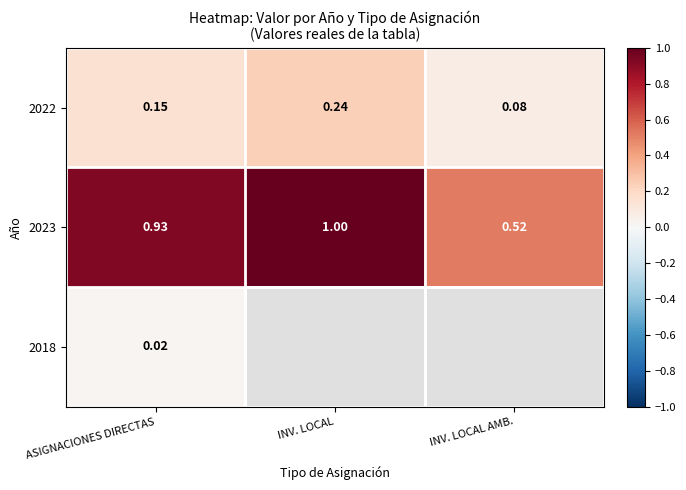

Count the 2022 values in the range 0 to 1.

3